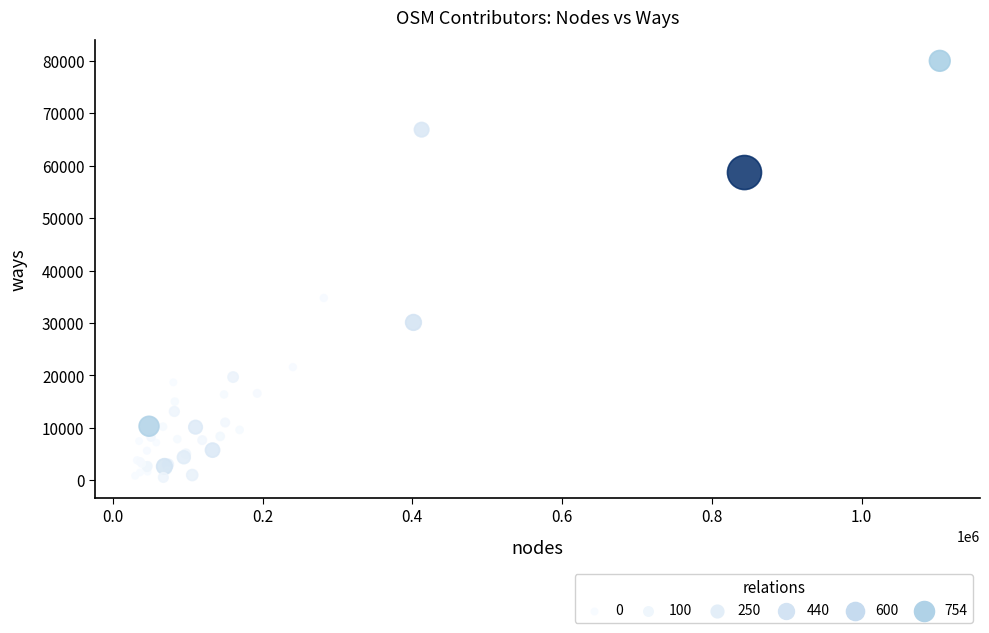

What Y value in the scatter plot is closest to 40271?

34770